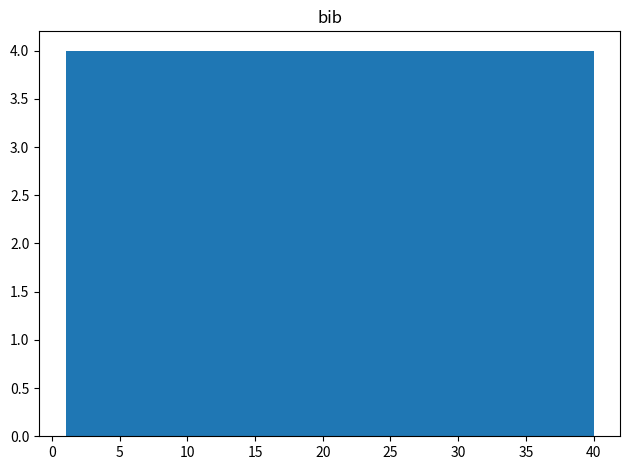

How tall is the bar that spans 28.3 to 32.2 on the x-axis? Neither the bar edges nor the heights are printed on the chart, so give them approximately, as read against the axes.

4